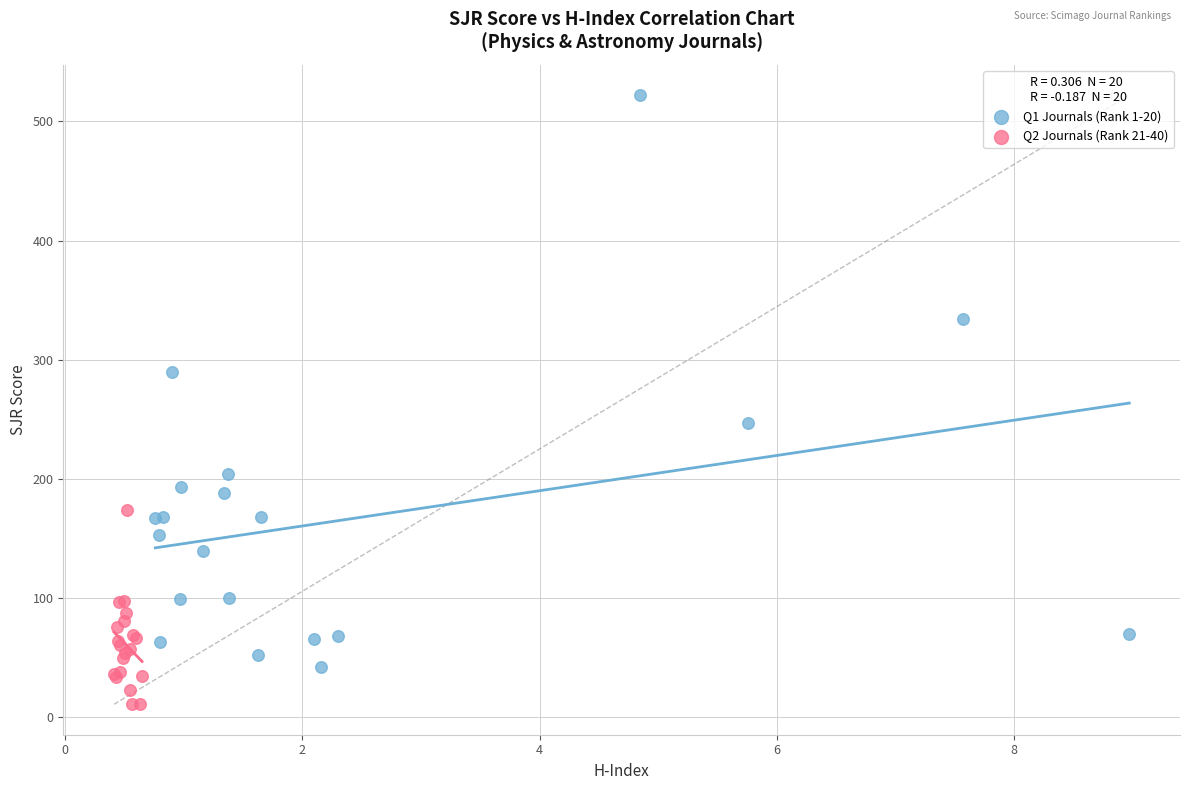

Which series reaches the minimum Y coordinate?

Q2 Journals (Rank 21-40)